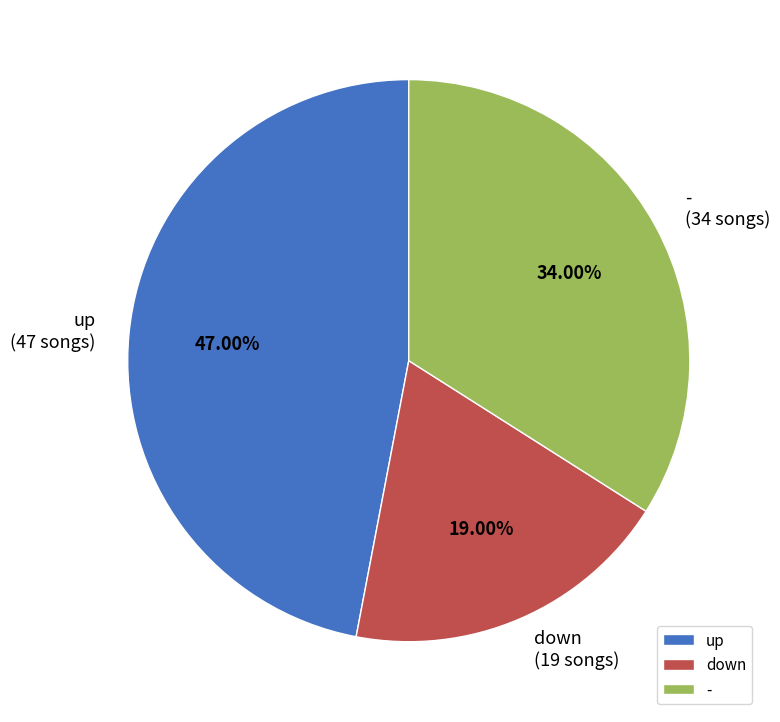

What is the largest slice in the pie chart?

up